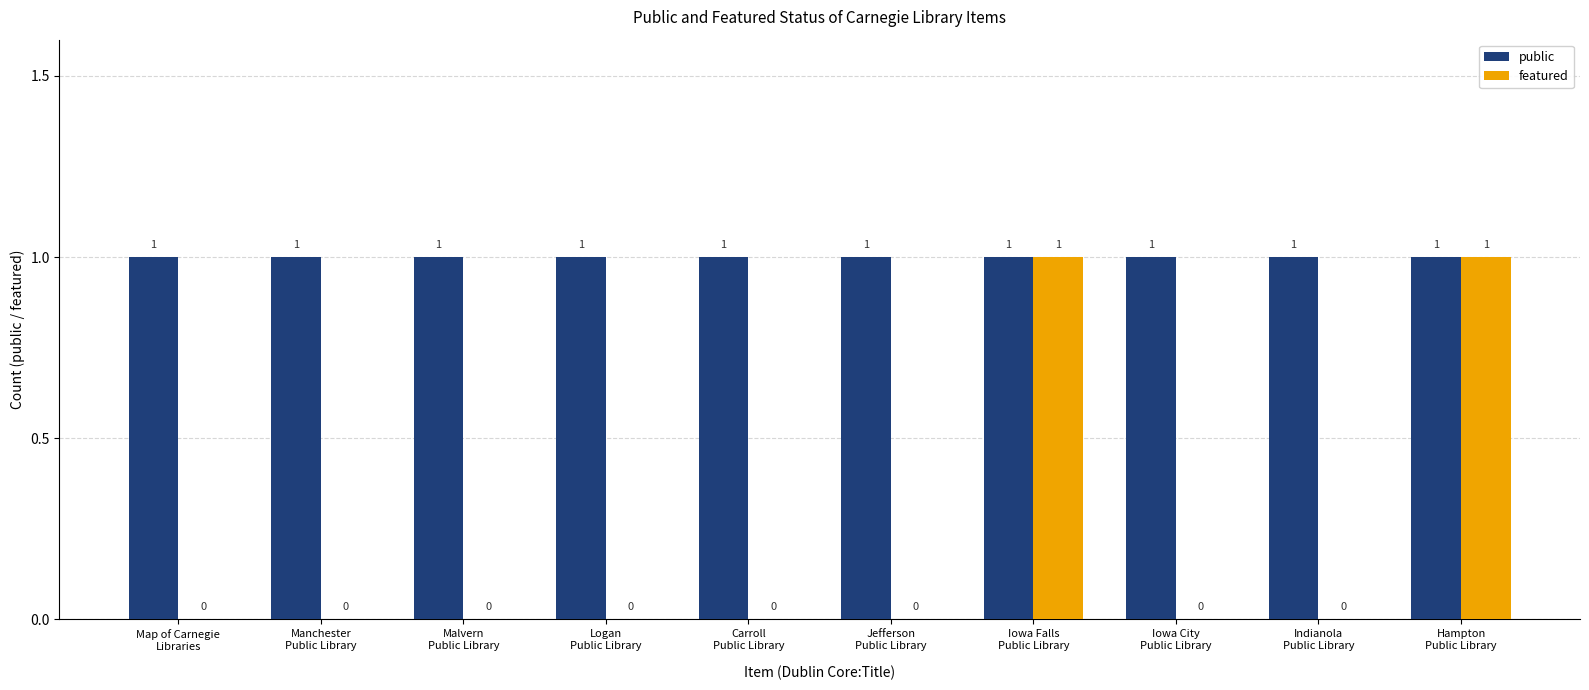

Which series has the largest range (max minus min)?

featured